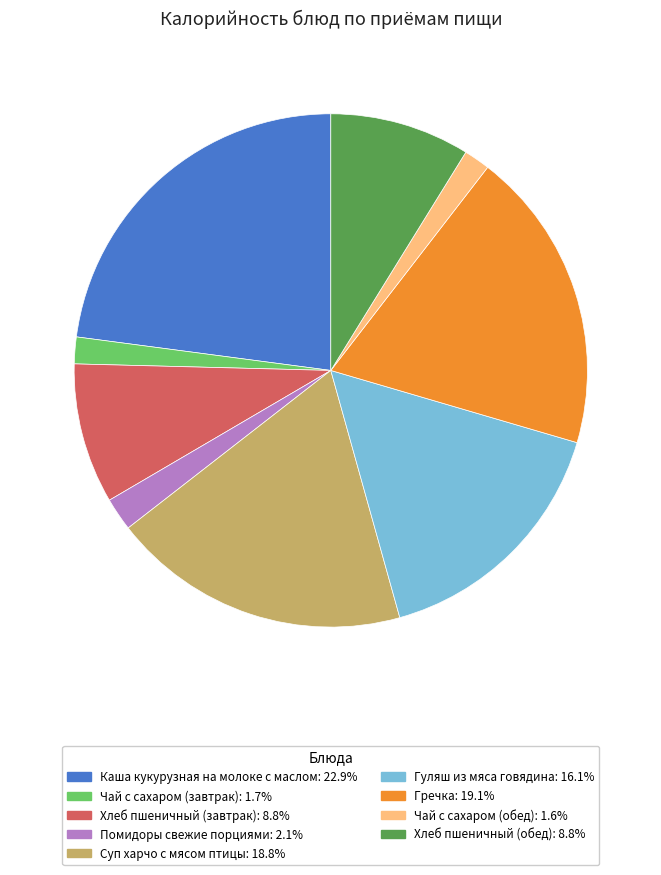

Do Помидоры свежие порциями: 2.1% and Суп харчо с мясом птицы: 18.8% together represent more than half of the pie?

No